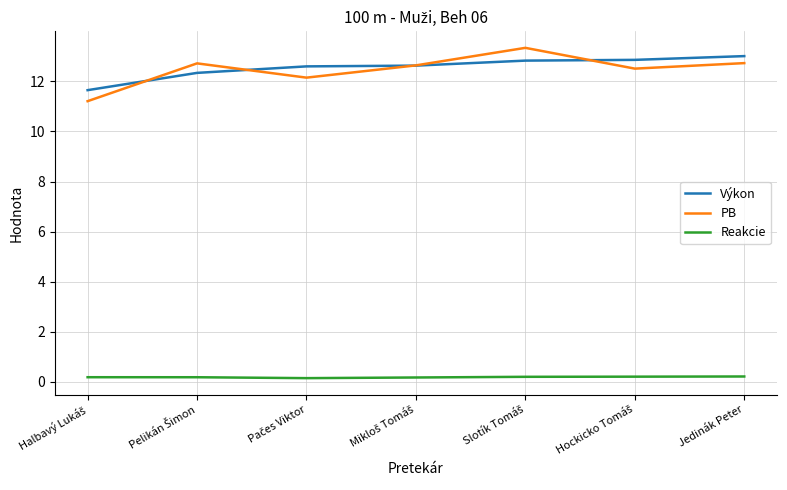

What is the maximum value shown in the chart?

13.3